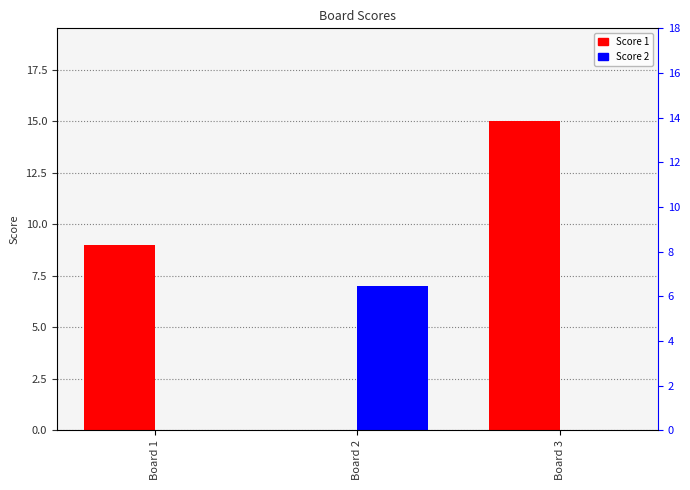

How many bars are there in each group?

2